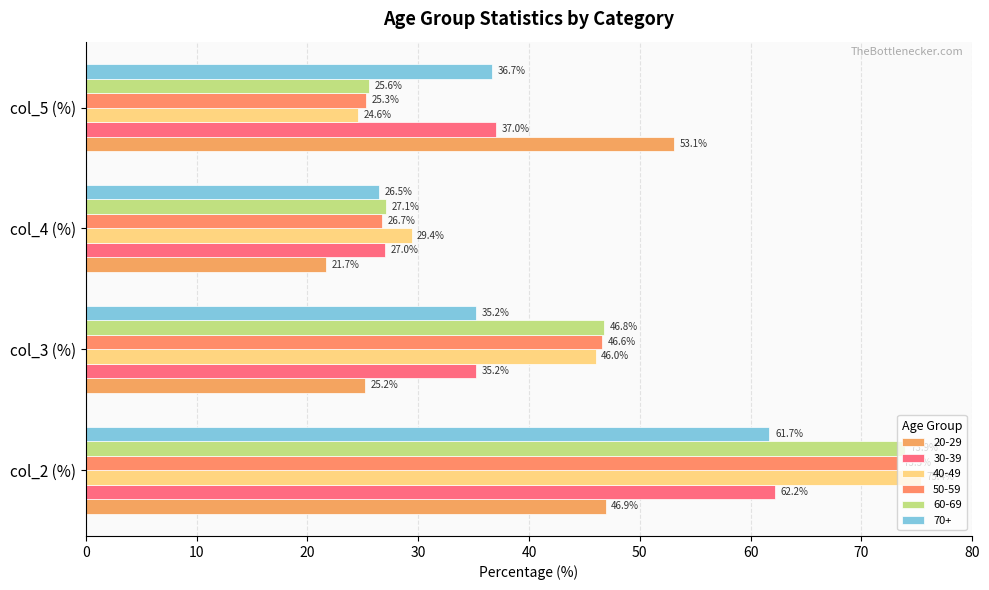

How many series are shown in this chart?

6